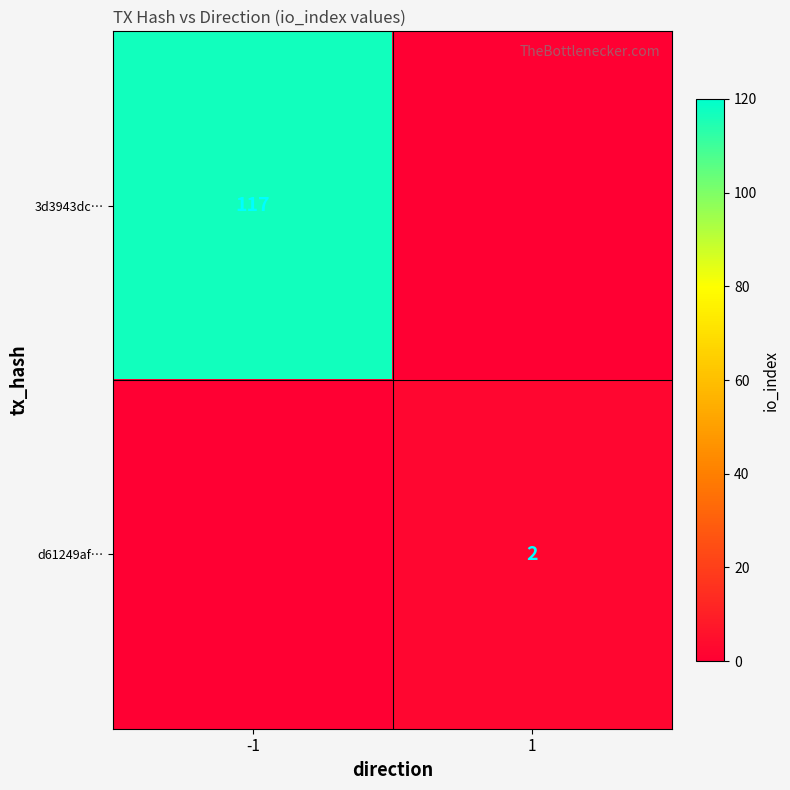

At which category does the chart reach its minimum across all series?

1